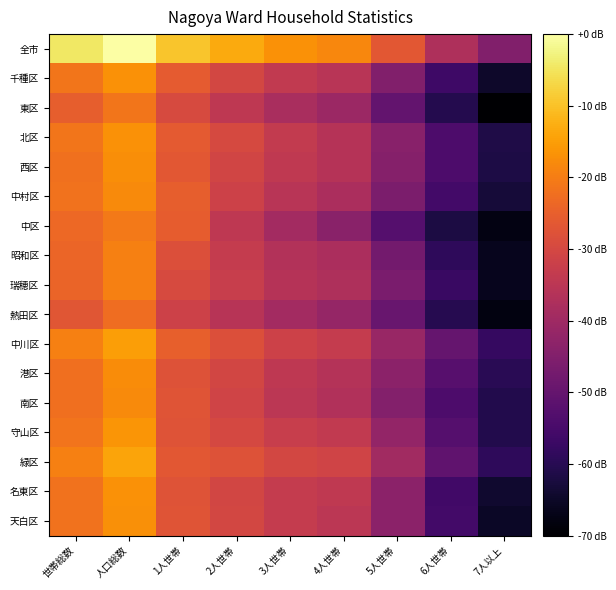

What is the smallest value displayed?

-70.0